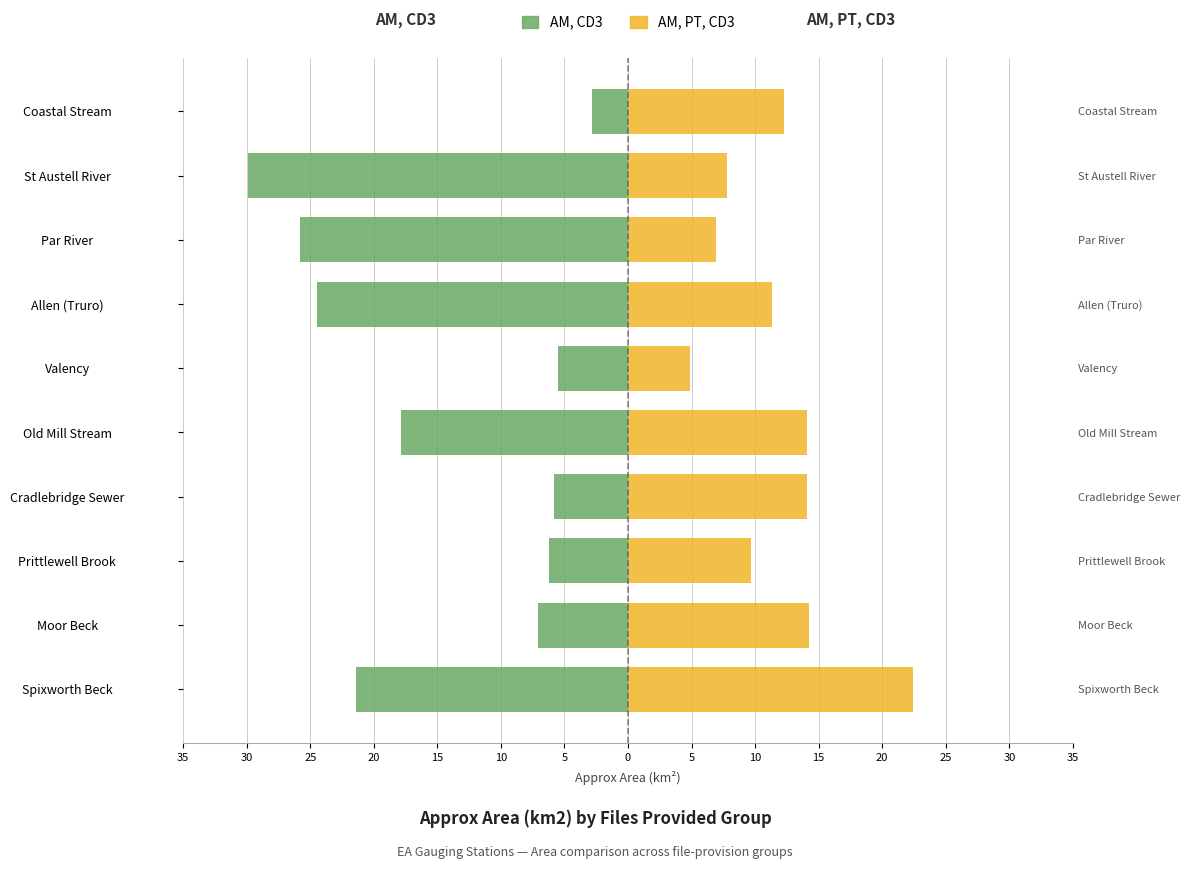

At Par River, list the series in order from largest to smallest.

AM, PT, CD3, AM, CD3